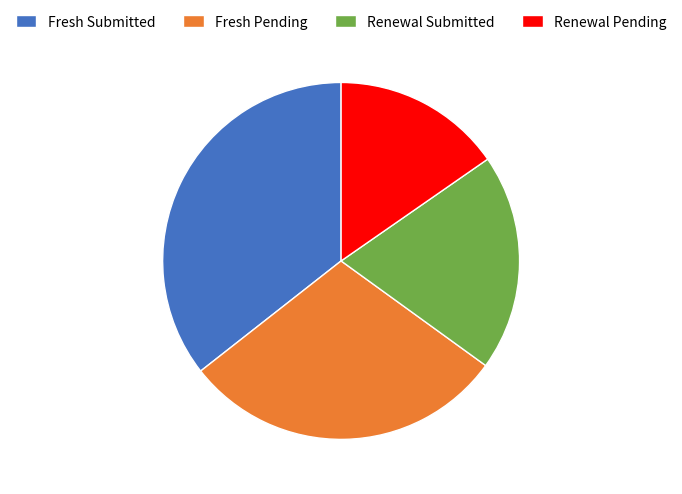

What is the ratio of the value at Fresh Pending to the value at Renewal Submitted?

1.5